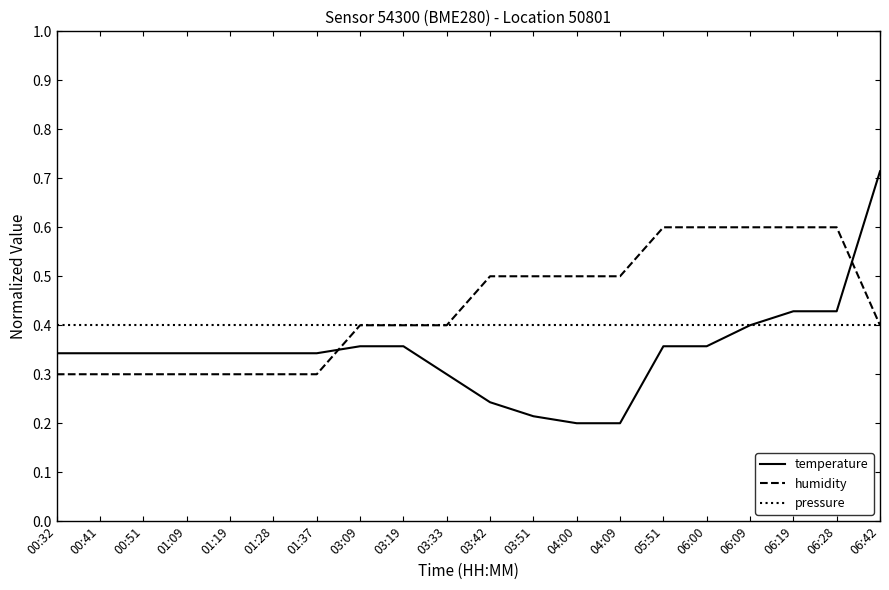

What position from the left is 00:41?

2